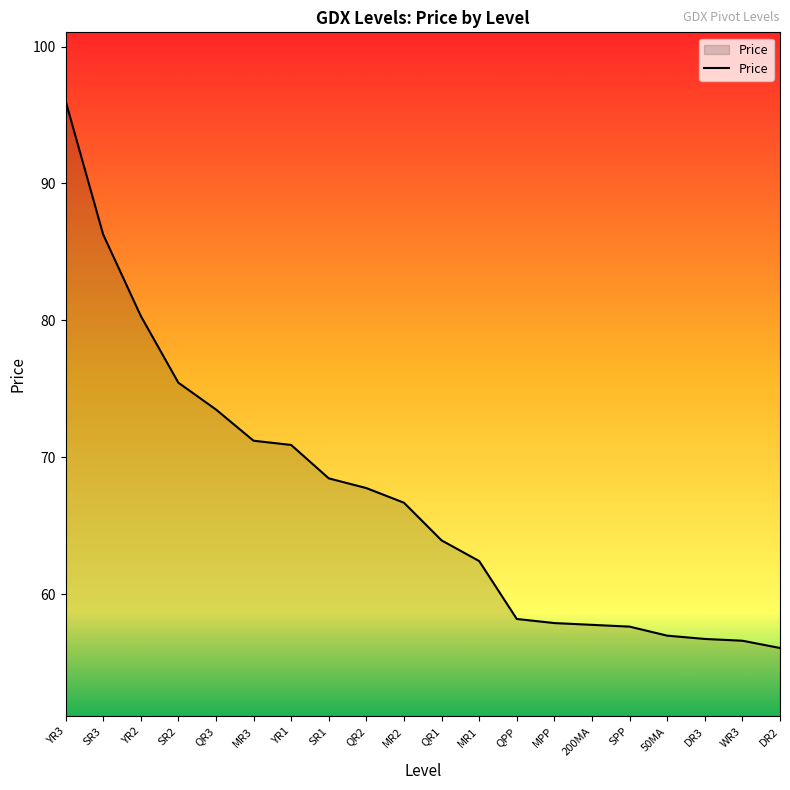

Which has a higher value, MR2 or 200MA?

MR2